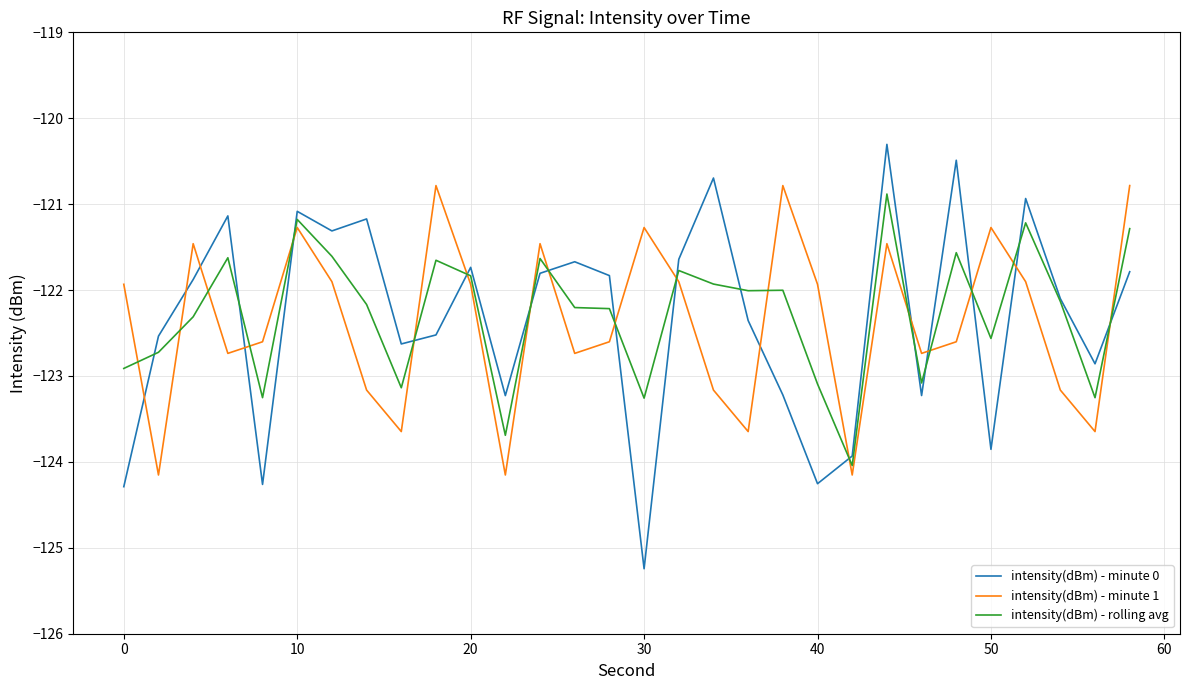

What is the highest value of the intensity(dBm) - rolling avg series?

-120.9